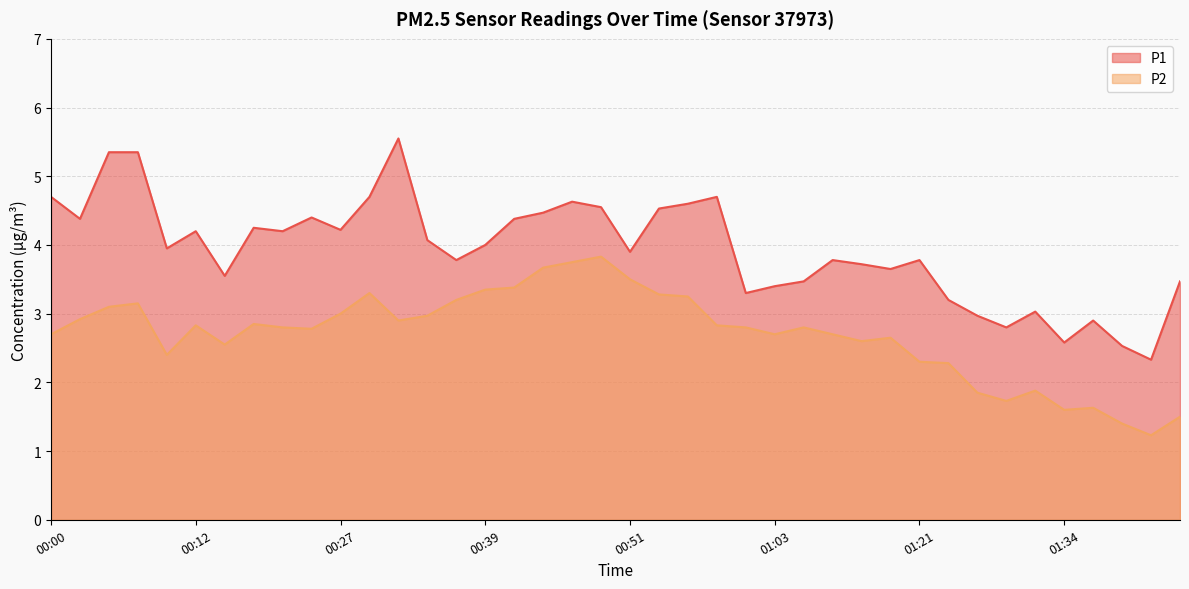

What value does the P2 series have at 00:12?

2.8